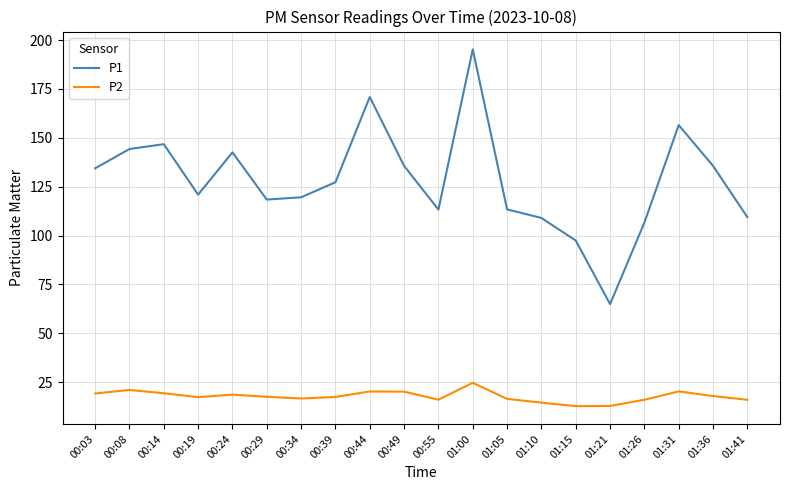

How many lines are shown in the chart?

2